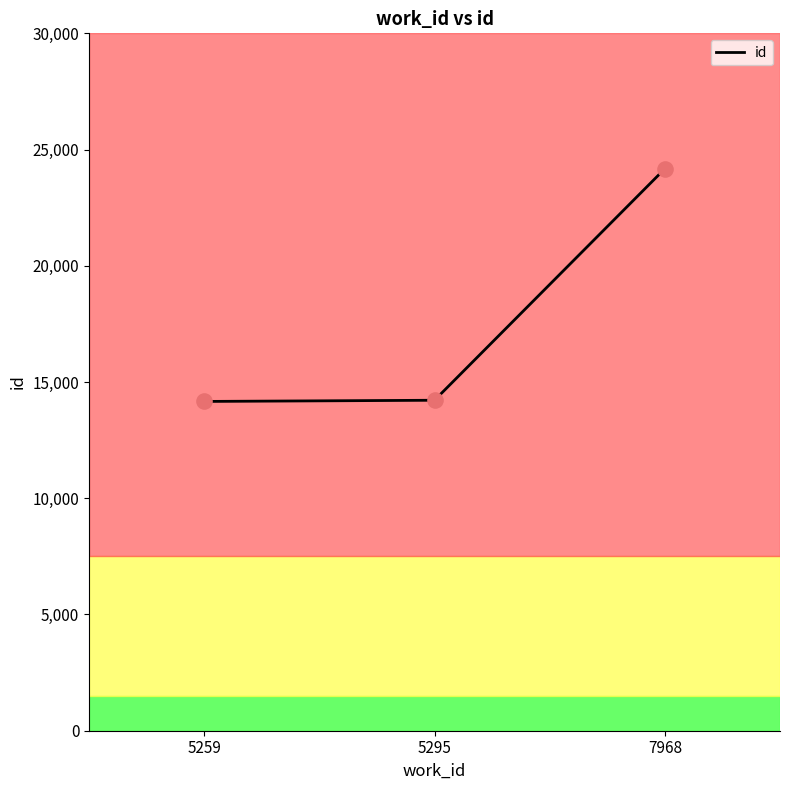

Approximately how many times larger is the value at 7968 compared to 5259?

1.7